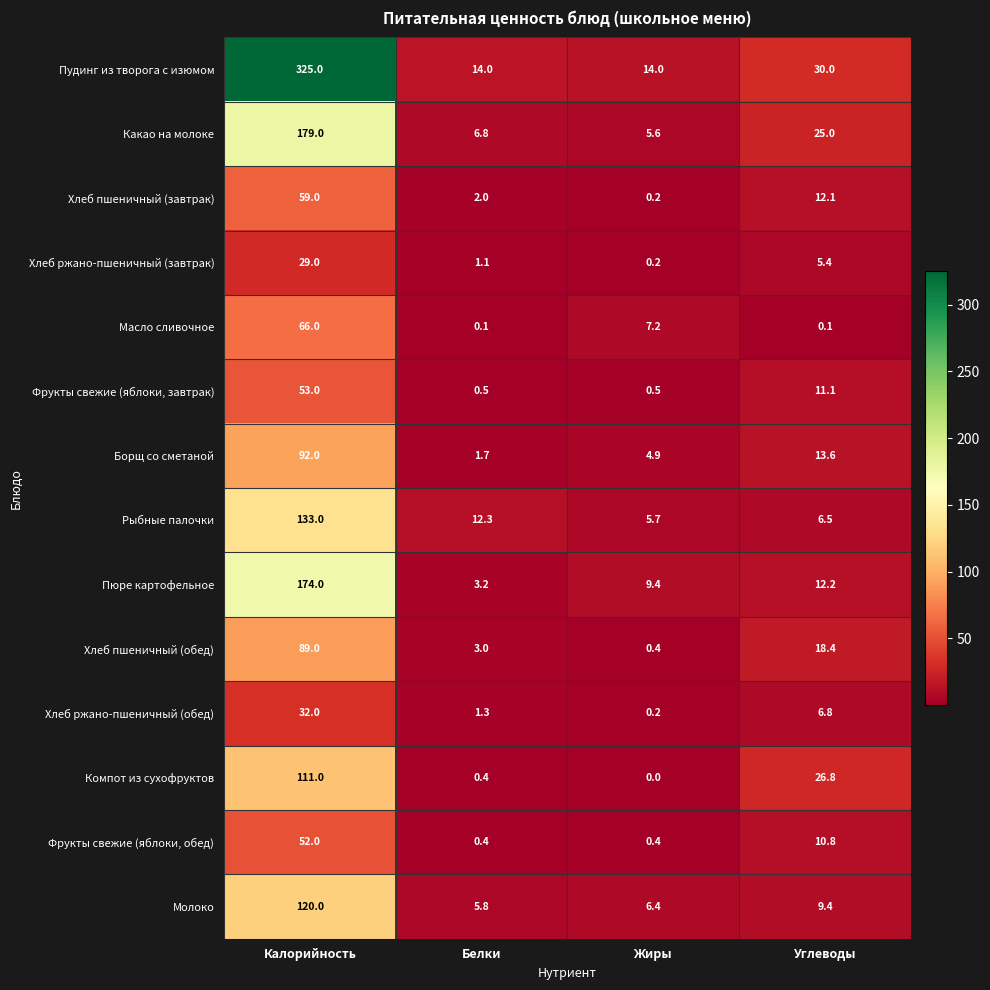

The Рыбные палочки series shows 1.3 at Жиры. True or false?

False